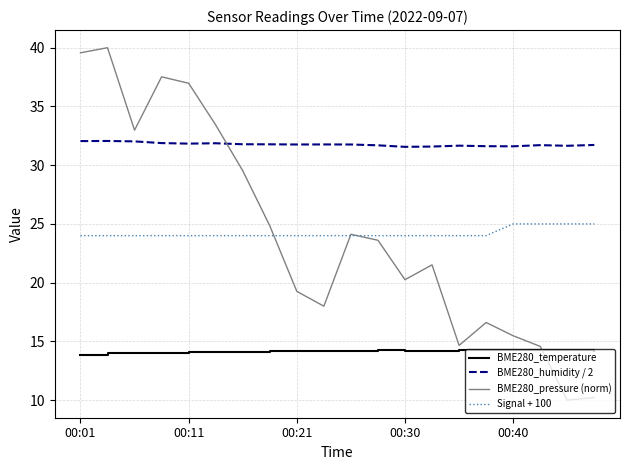

What is the average value of the BME280_pressure (norm) series?

24.2